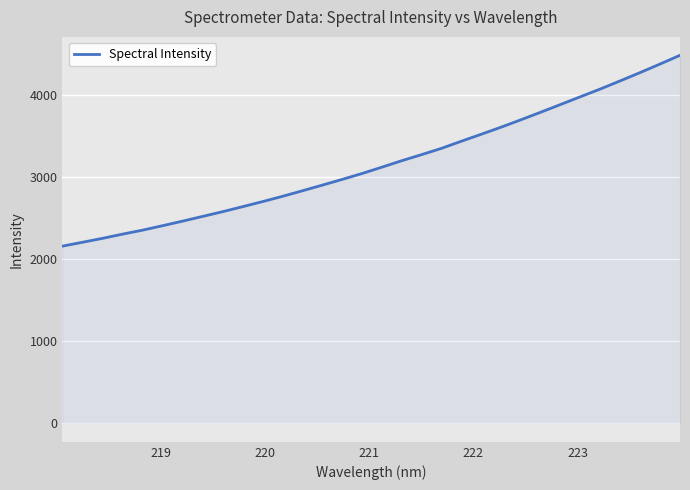

What is the smallest value displayed?

2159.5